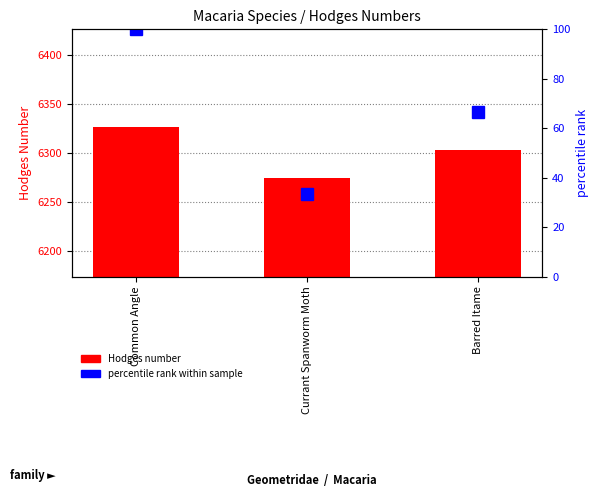

What is the maximum value shown in the chart?

6326.0